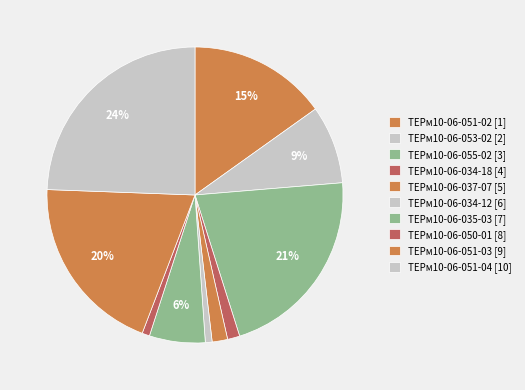

What is the smallest slice in the pie chart?

ТЕРм10-06-034-12 [6]